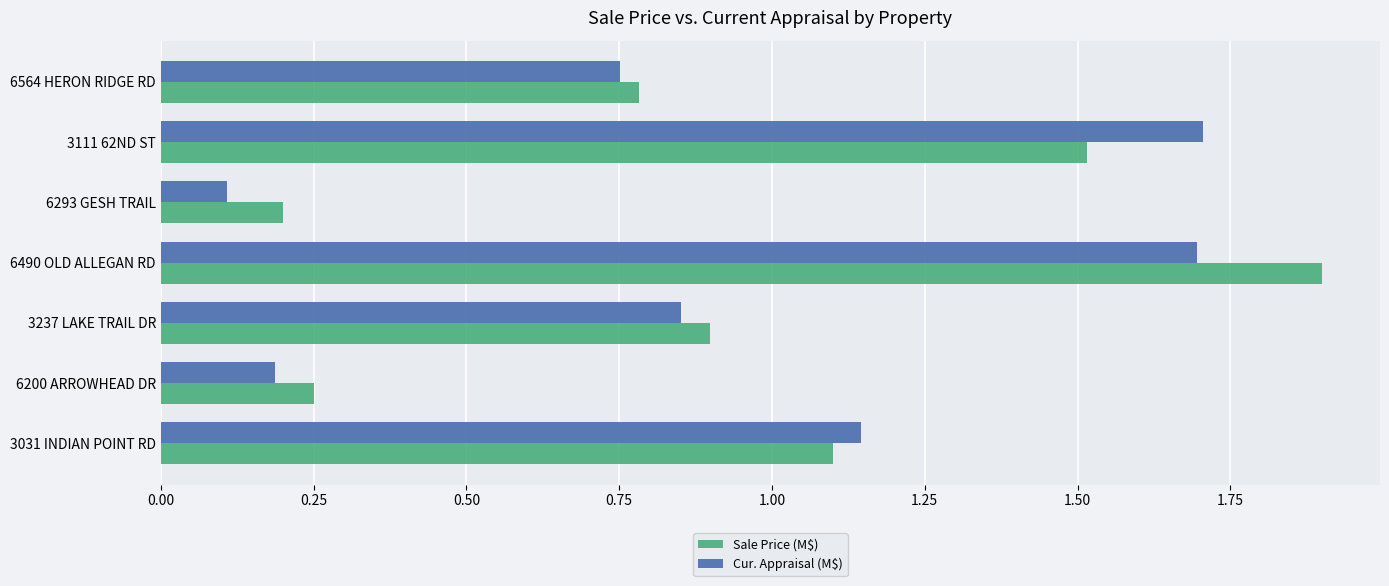

Which series has the largest total across all categories?

Sale Price (M$)